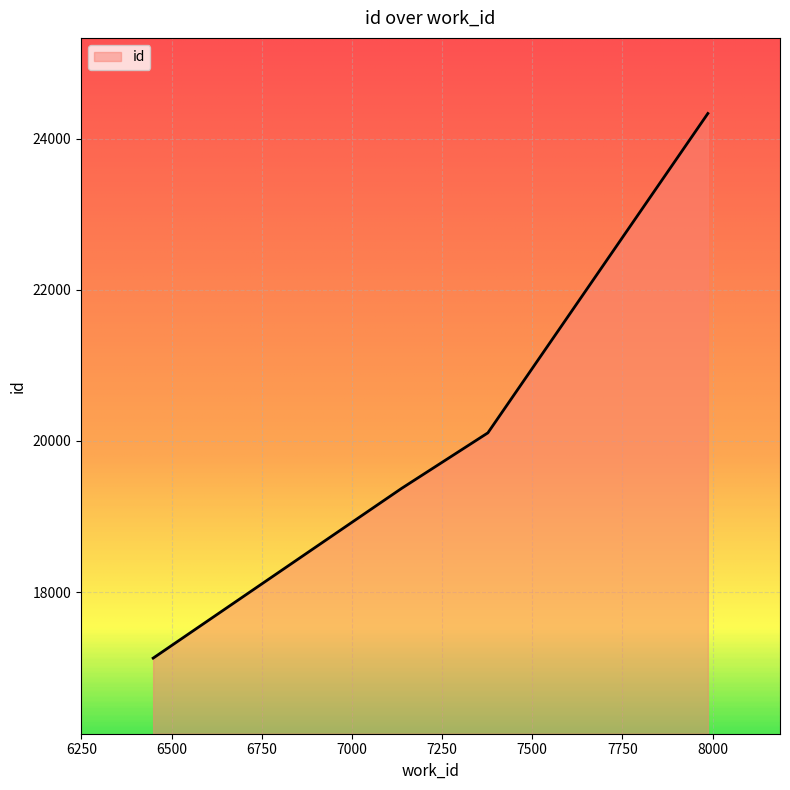

True or false: there are more than 2 points higher than both neighbors.

False